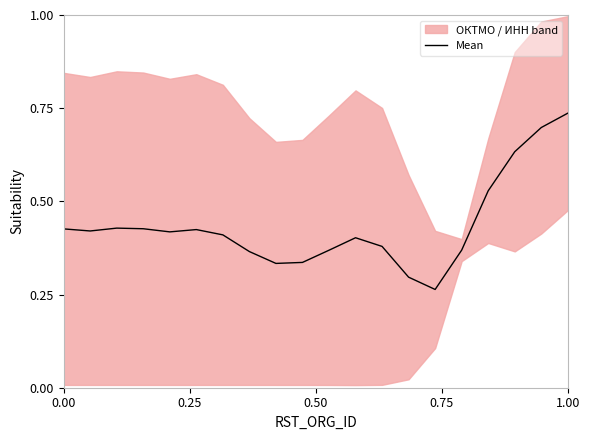

Which category has the highest value in the Mean series?

1.00